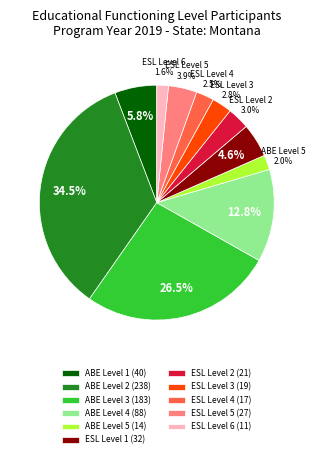

Between ESL Level 2 (21) and ESL Level 6 (11), which is larger?

ESL Level 2 (21)